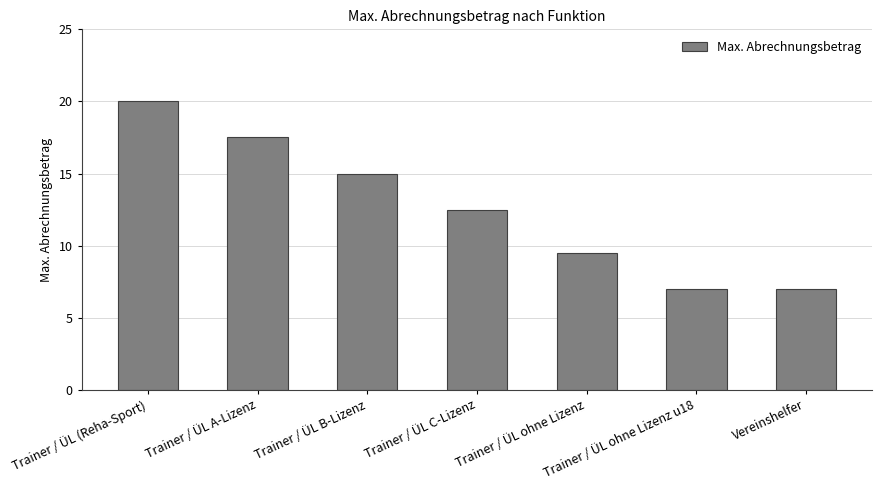

What is the difference between the second highest and minimum values?

10.5